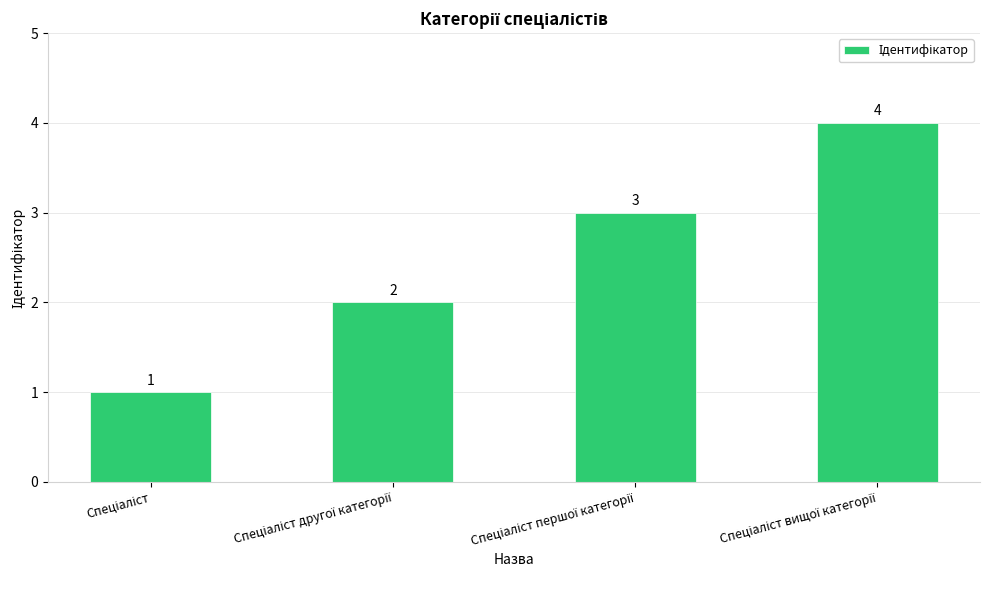

What is the difference between the maximum and minimum values?

3